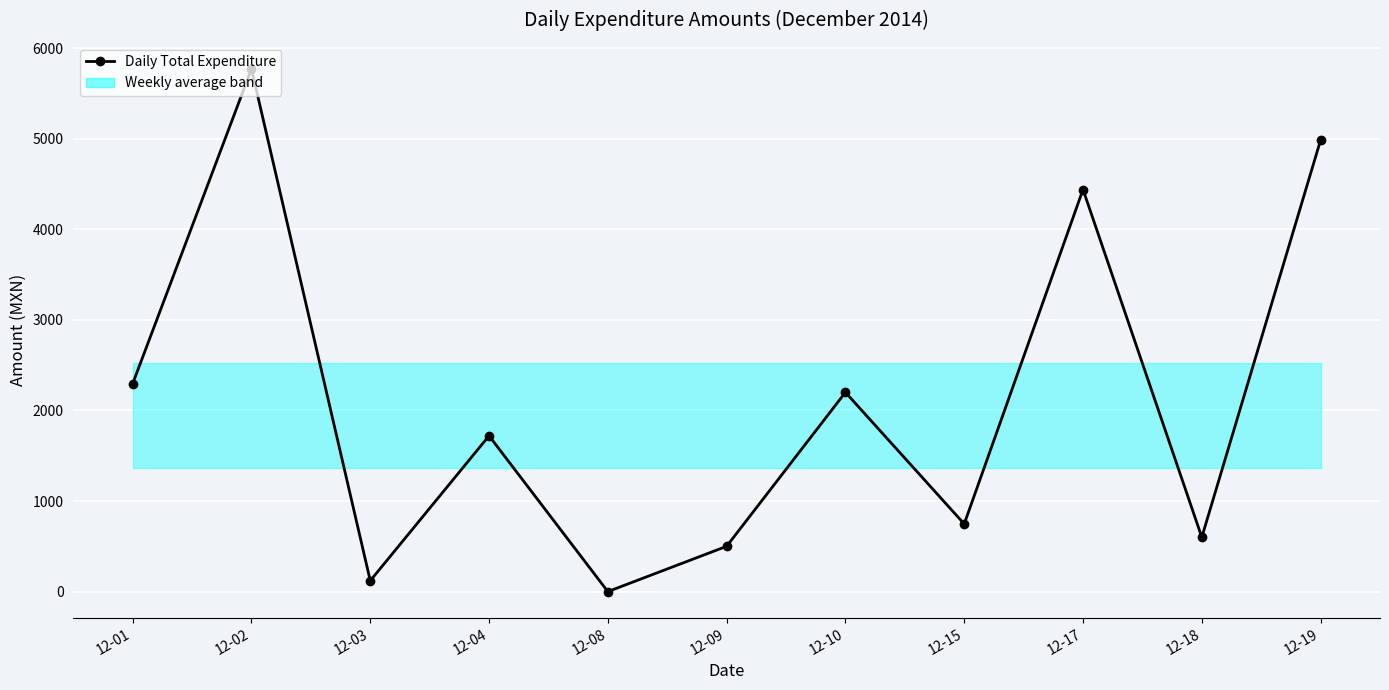

What is the sum of all values?

23376.5